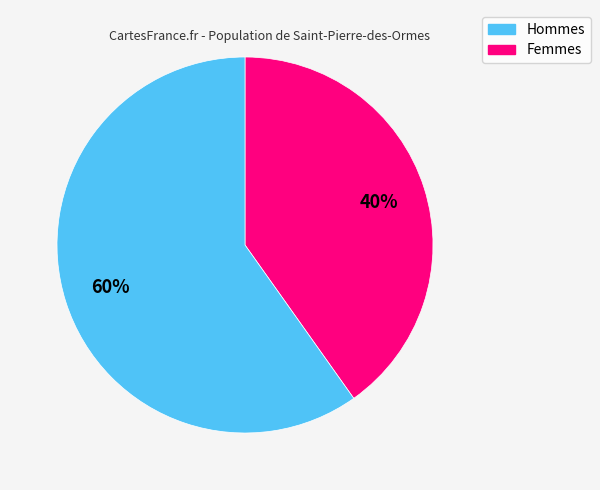

To the nearest percent, what is the average slice percentage?

50%